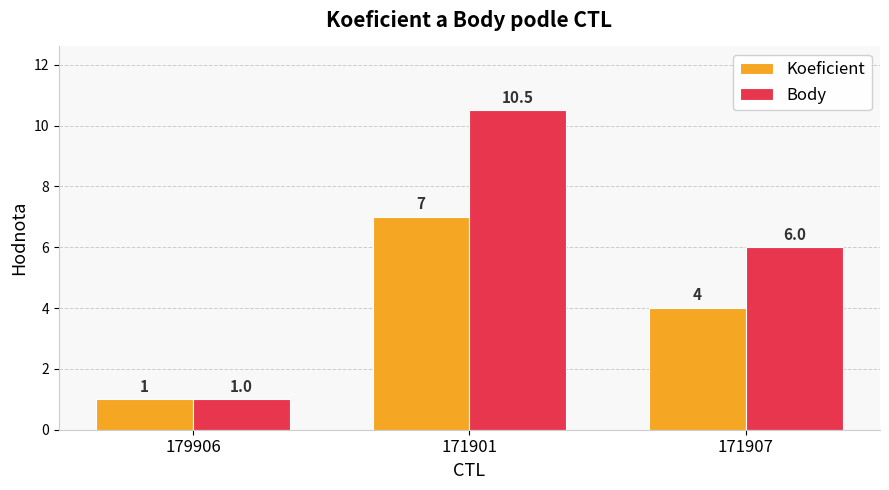

What is the difference between the Koeficient values at 171907 and 171901?

3.0